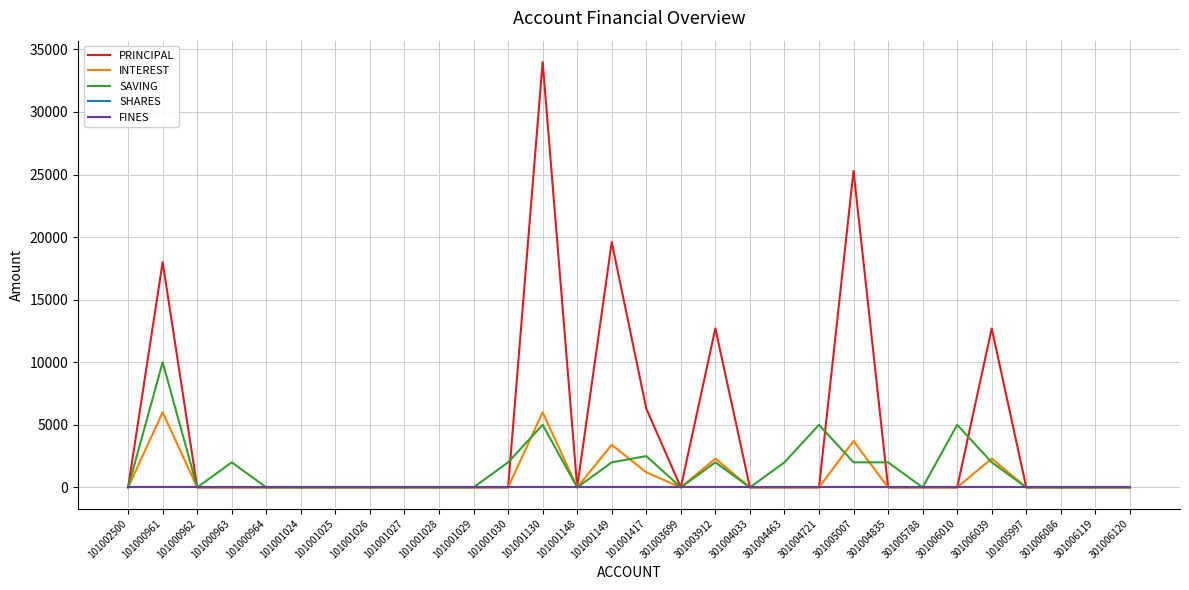

The value of FINES at 301006120 is 0. True or false?

True